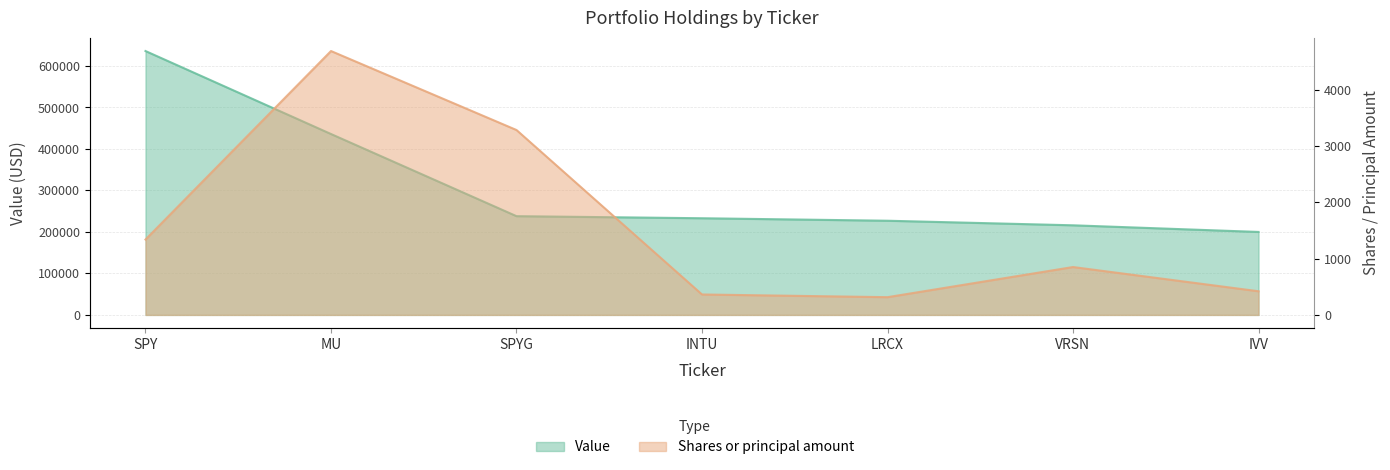

Reading left to right, transcribe all the data shown in this chart.

Value: 636000	436000	238000	233000	227000	216000	200000
Shares or principal amount: 1338	4684	3282	363	315	850	420